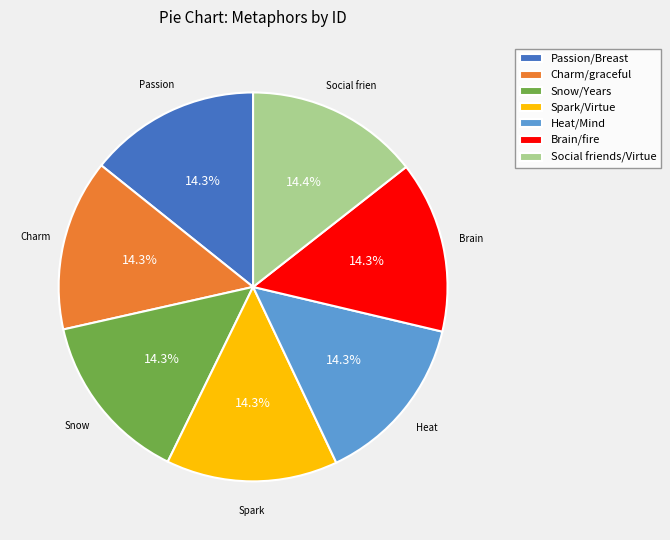

The Brain/fire slice represents 27% of the pie. True or false?

False